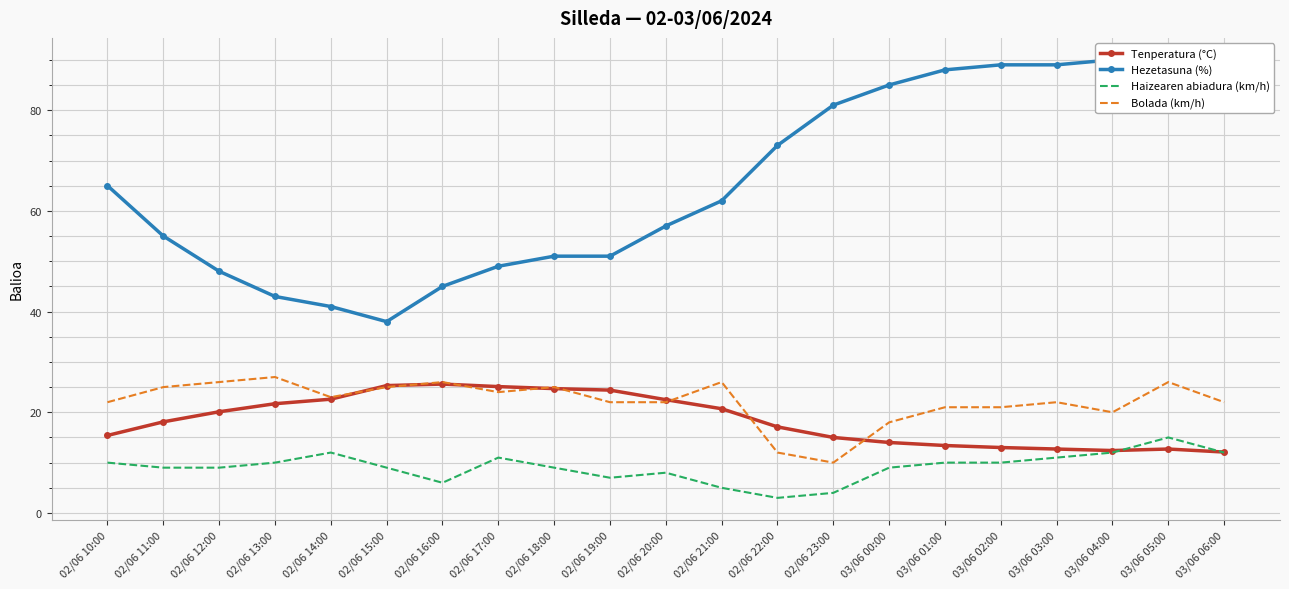

True or false: Bolada (km/h) and Haizearen abiadura (km/h) cross at least once.

False